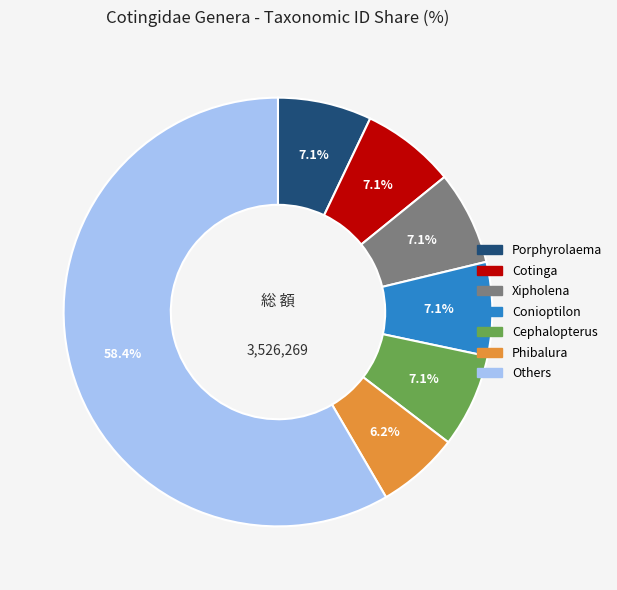

Is there a majority slice in this chart?

Yes